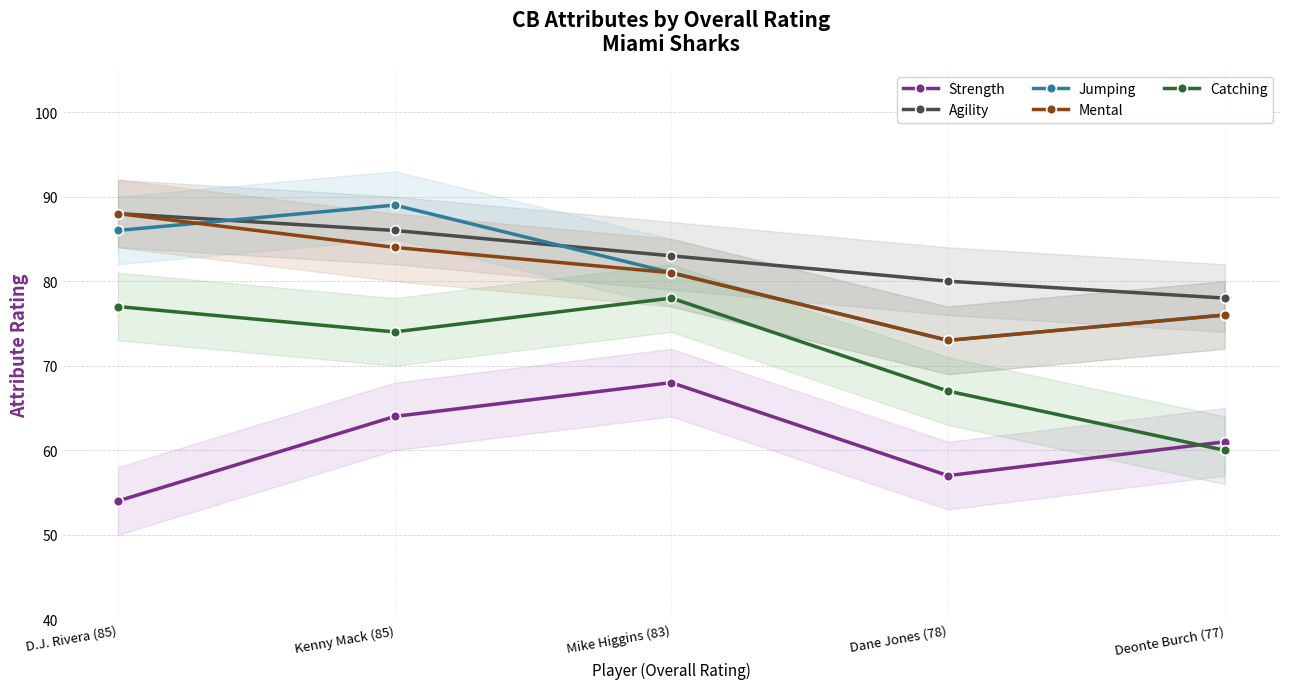

Reading left to right, transcribe all the data shown in this chart.

Strength: 54	64	68	57	61
Agility: 88	86	83	80	78
Jumping: 86	89	81	73	76
Mental: 88	84	81	73	76
Catching: 77	74	78	67	60